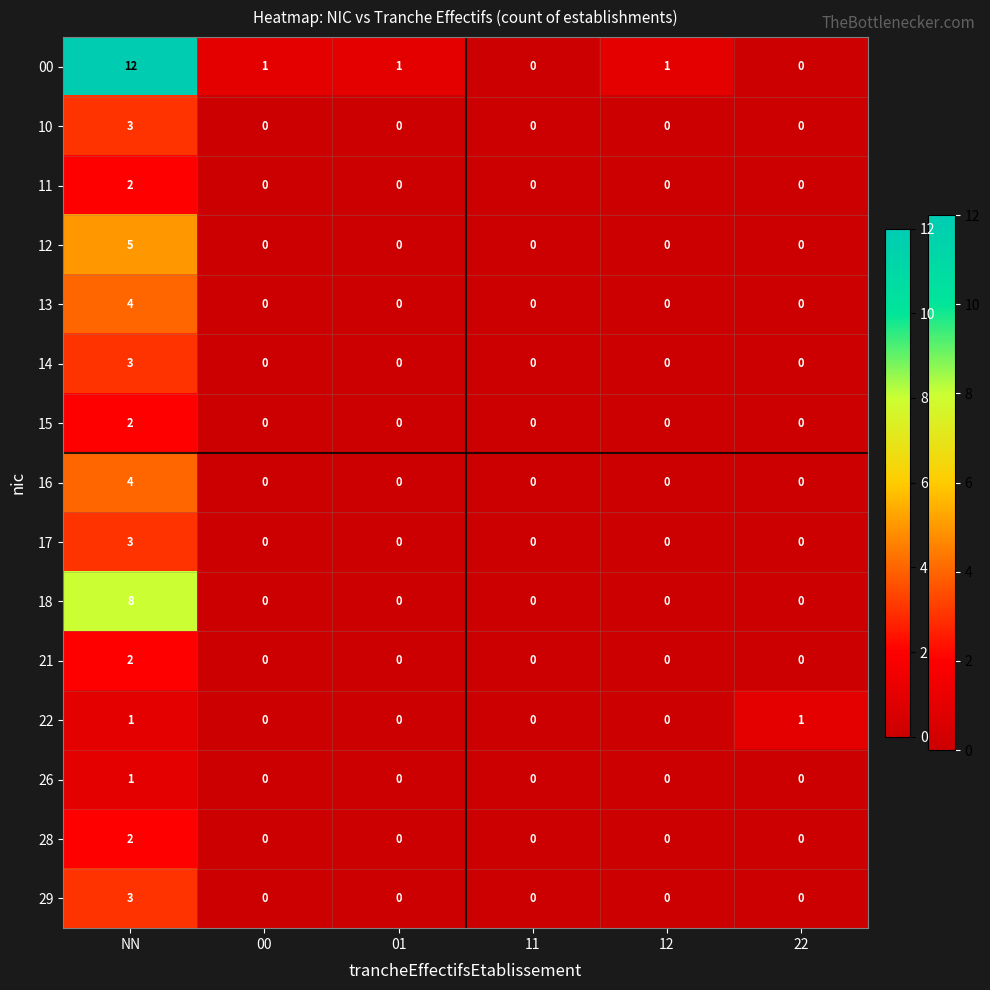

Which label corresponds to the largest value in the chart?

NN